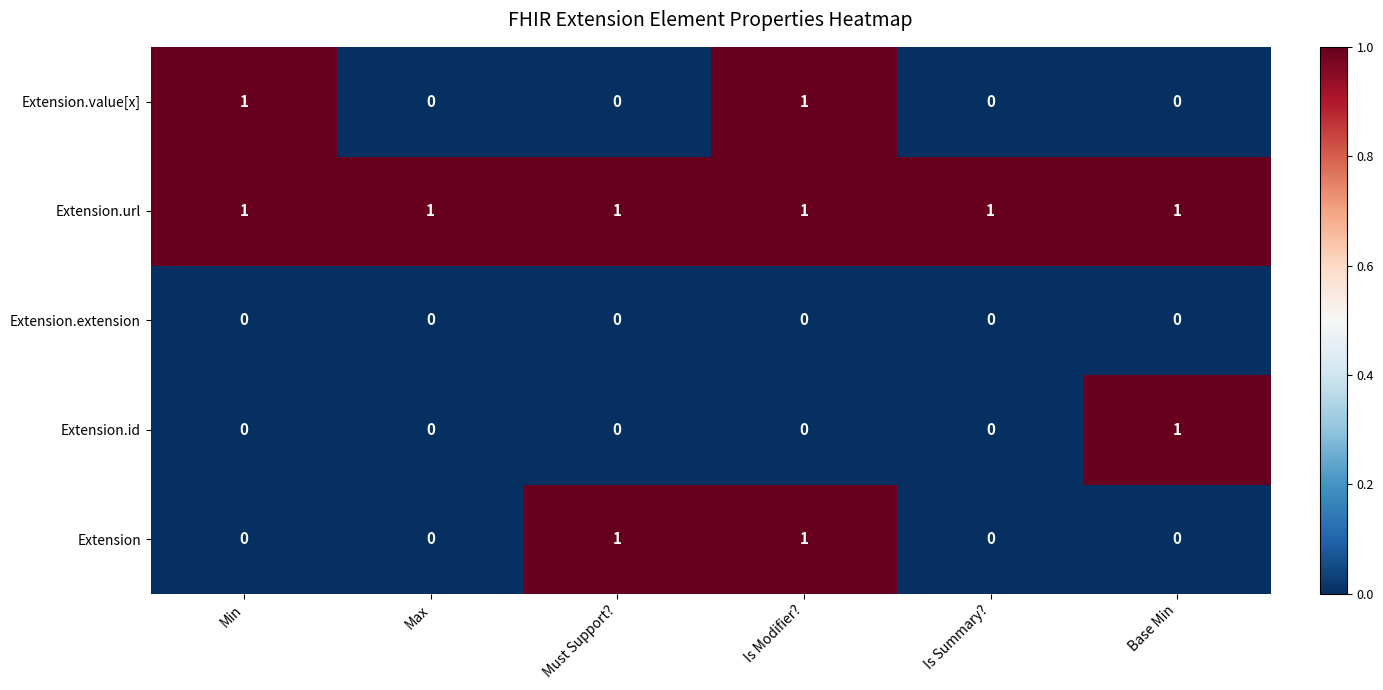

How many data points does each series have?

6